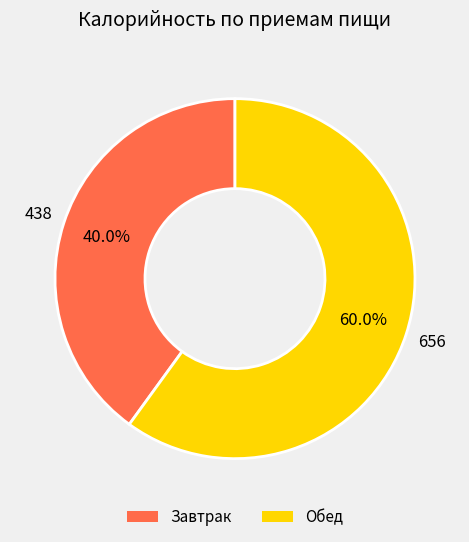

To the nearest percent, what is the difference between the largest and smallest slice percentages?

20%